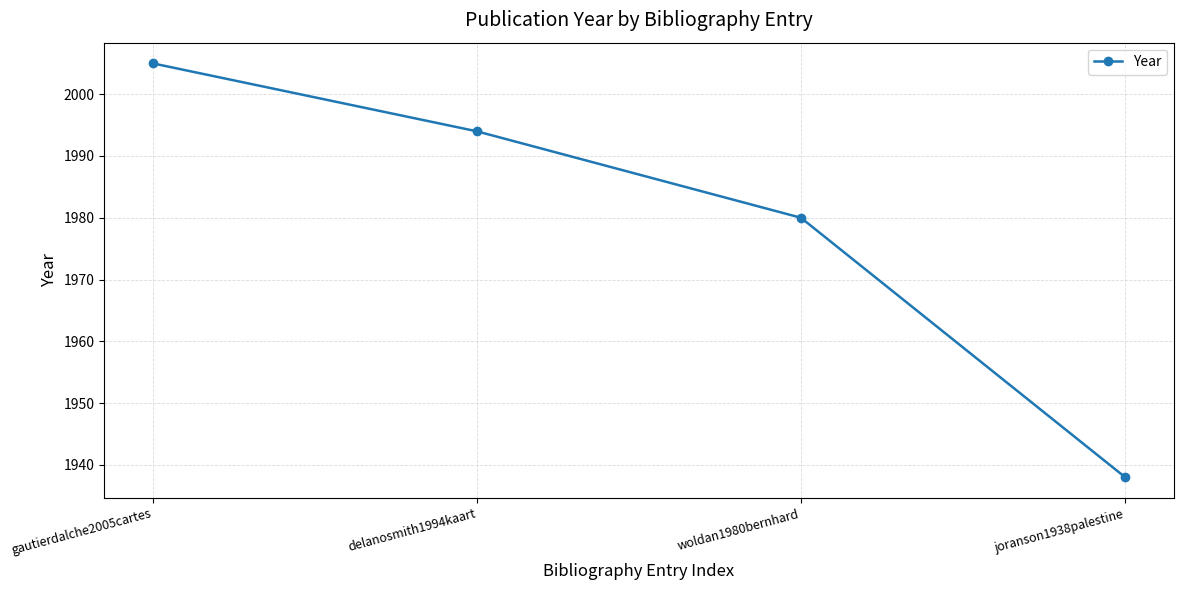

Reading left to right, transcribe all the data shown in this chart.

gautierdalche2005cartes=2005	delanosmith1994kaart=1994	woldan1980bernhard=1980	joranson1938palestine=1938